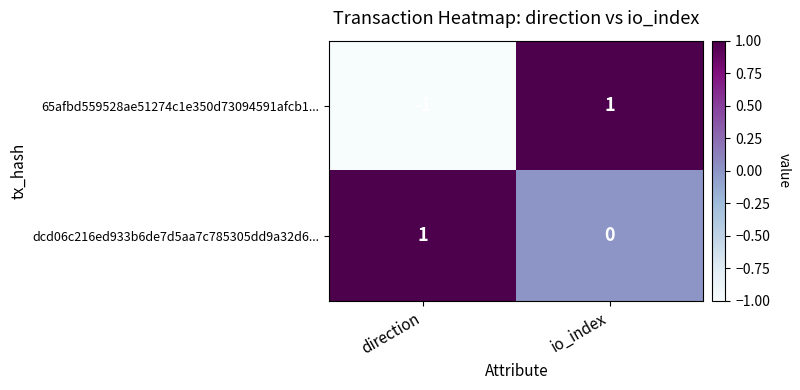

List the labels in order of 65afbd559528ae51274c1e350d73094591afcb1... value, smallest first.

direction, io_index